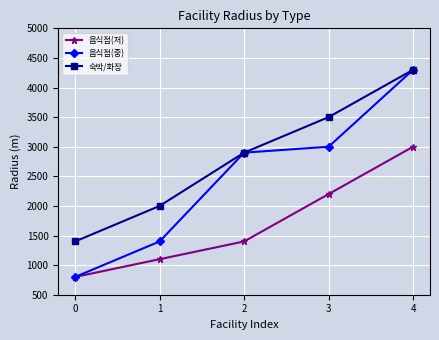

What is the difference between the 음식점(저) values at 1 and 4?

1900